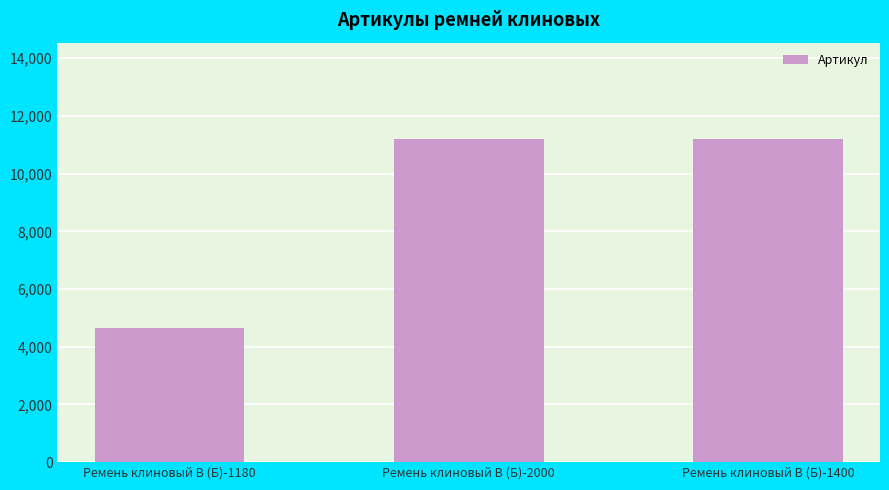

Is it true that the value at Ремень клиновый В (Б)-2000 is 11183?

True